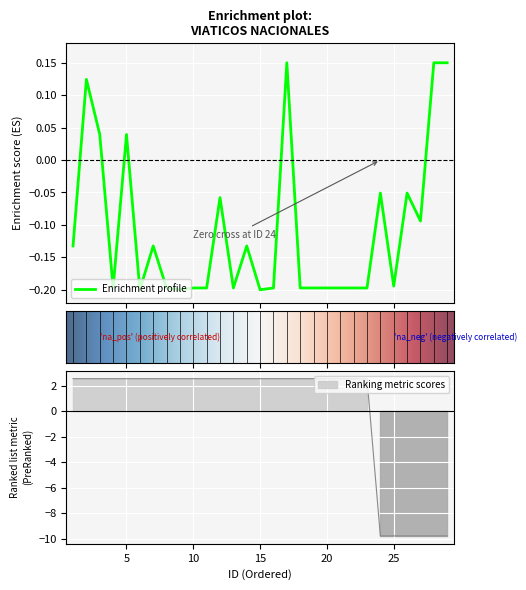

Is it true that Clave de partida equals 4.2 at 16?

False